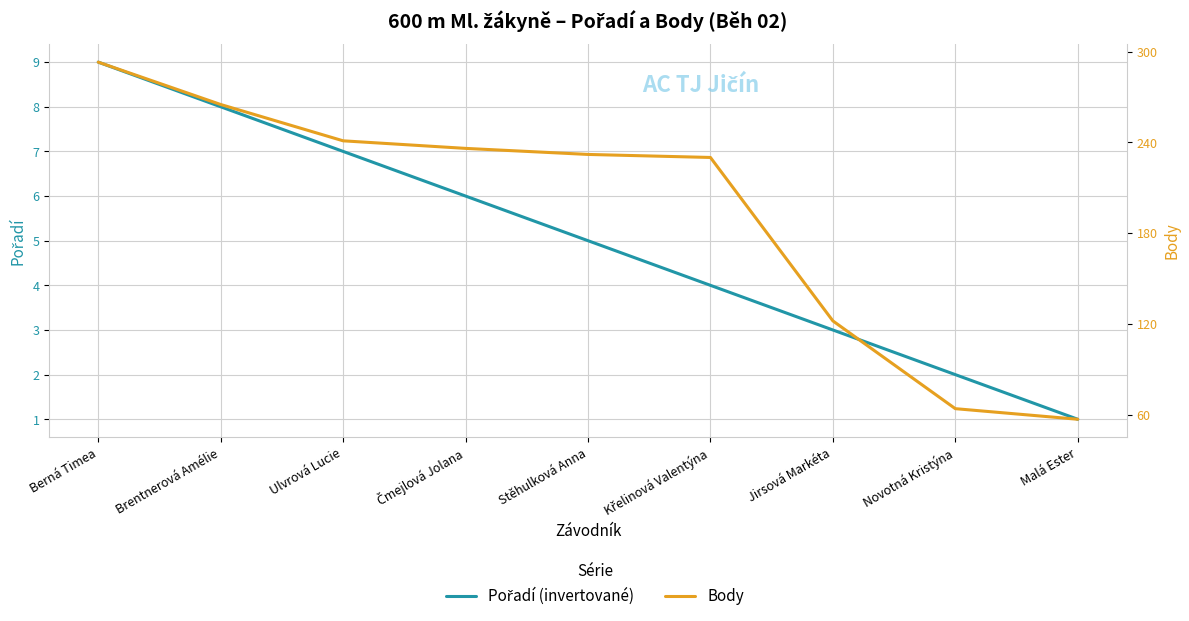

Reading left to right, extract all data points from this chart.

Pořadí (invertované): 9	8	7	6	5	4	3	2	1
Body: 293	265	241	236	232	230	122	64	57